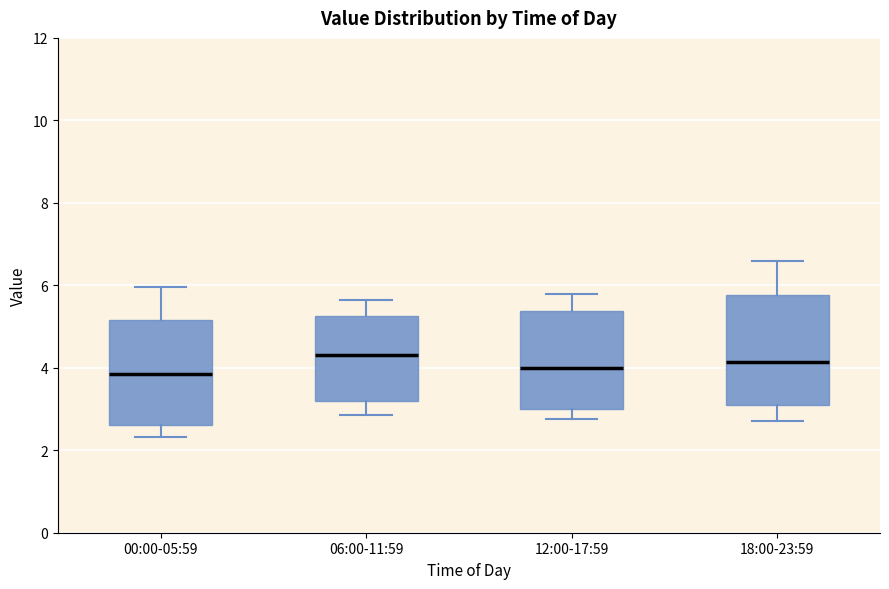

Where does the median line of the box for 00:00-05:59 sit on the y-axis? The values are not printed on the chart, so give them approximately, as read against the axis.

3.8